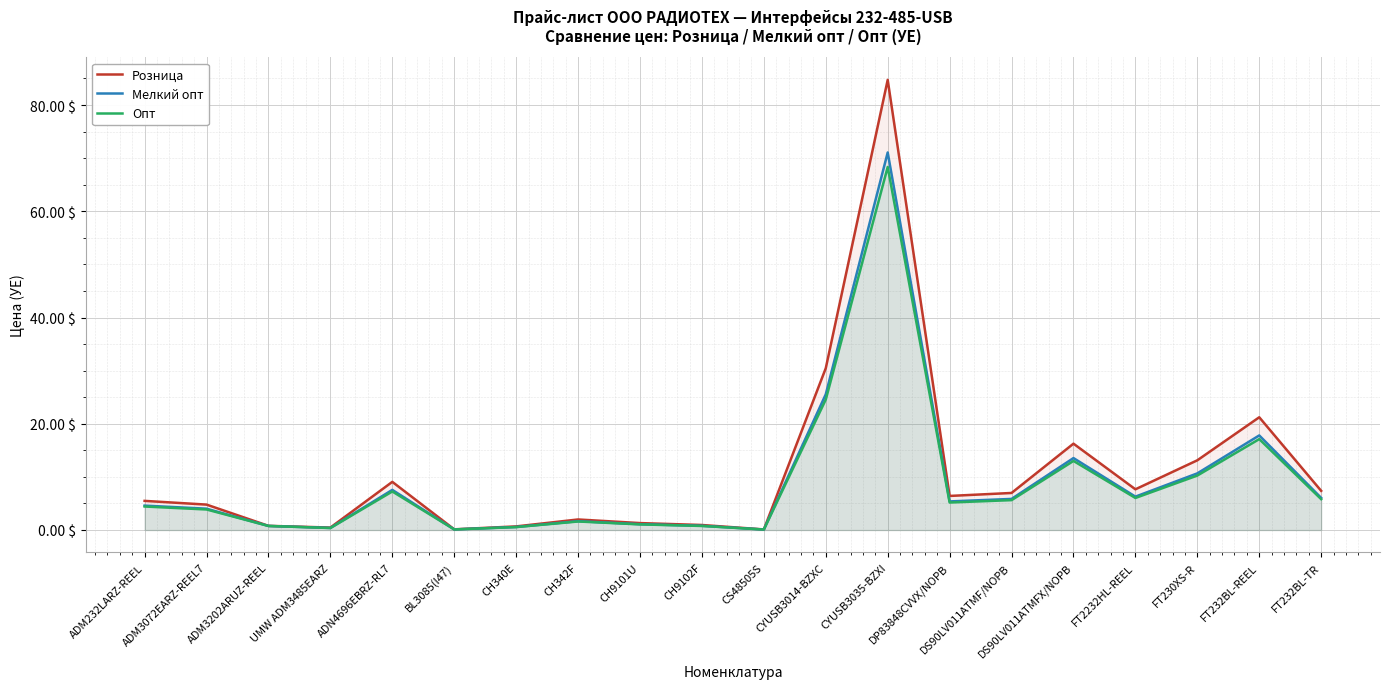

True or false: Опт and Розница intersect in this chart.

False